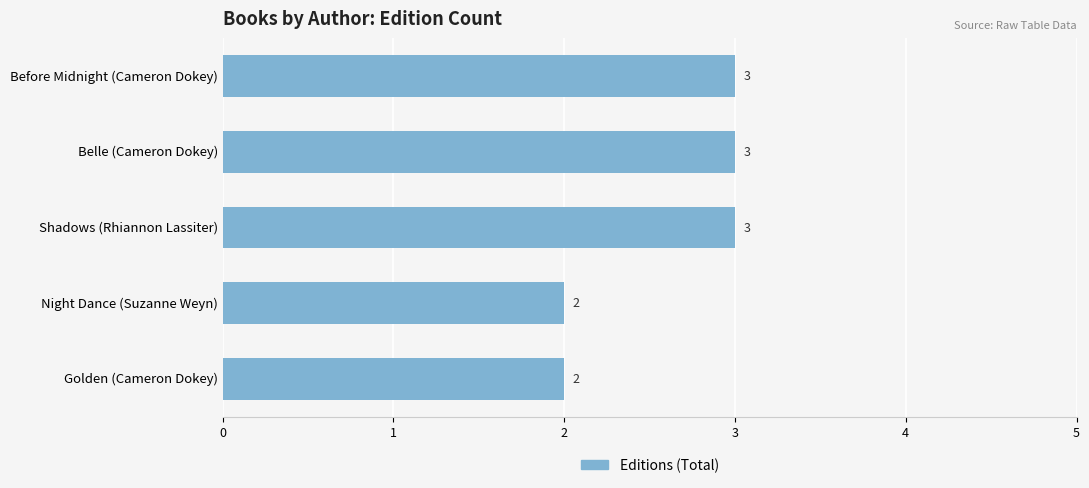

What is the label of the 5th bar from the bottom?

Before Midnight (Cameron Dokey)